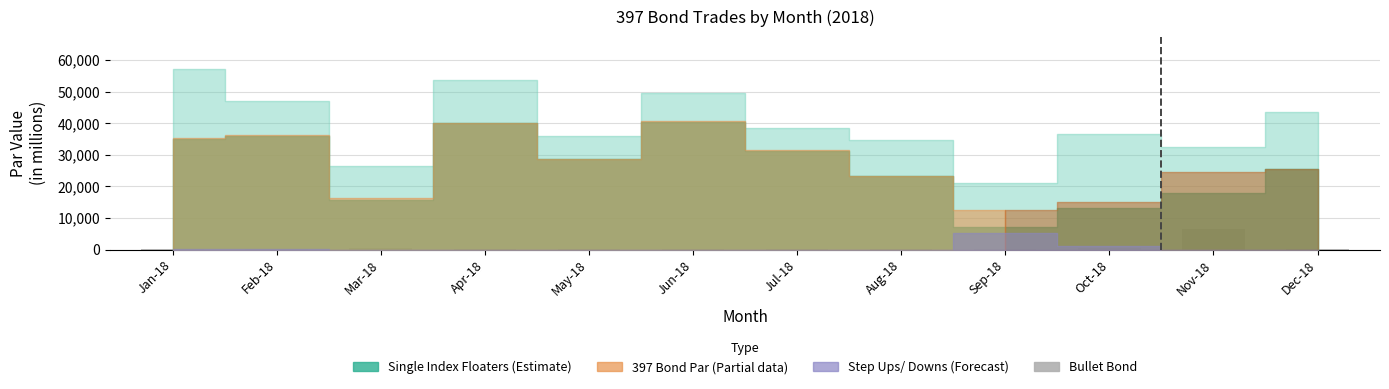

Which label corresponds to the largest value in the chart?

Nov-18